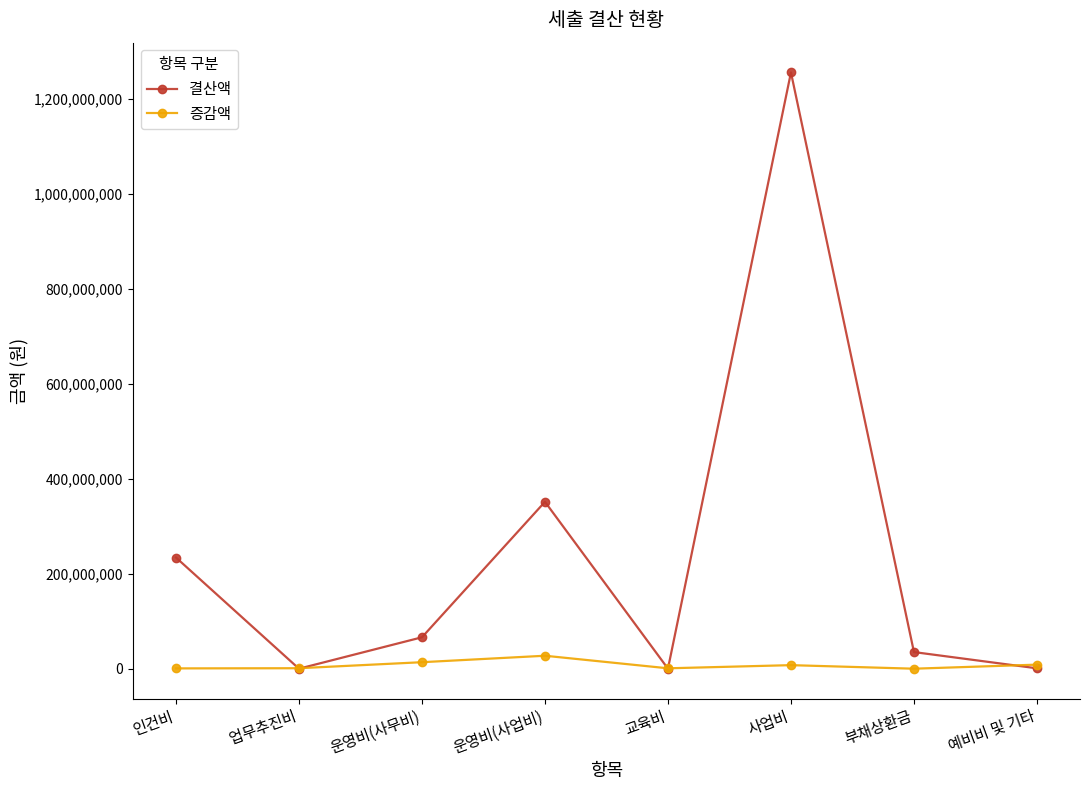

Count the number of categories in the chart.

8